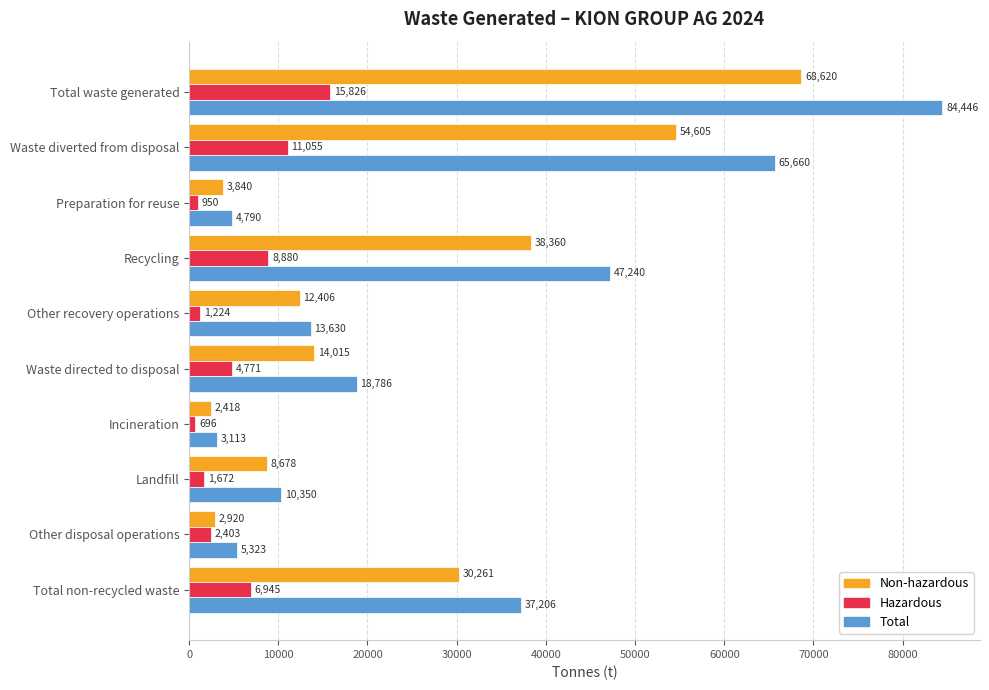

At Other recovery operations, list the series in order from largest to smallest.

Total, Non-hazardous, Hazardous